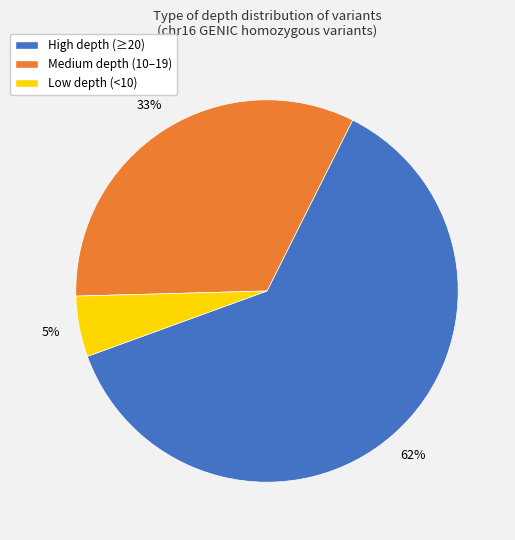

Which category has the biggest portion of the pie?

High depth (≥20)